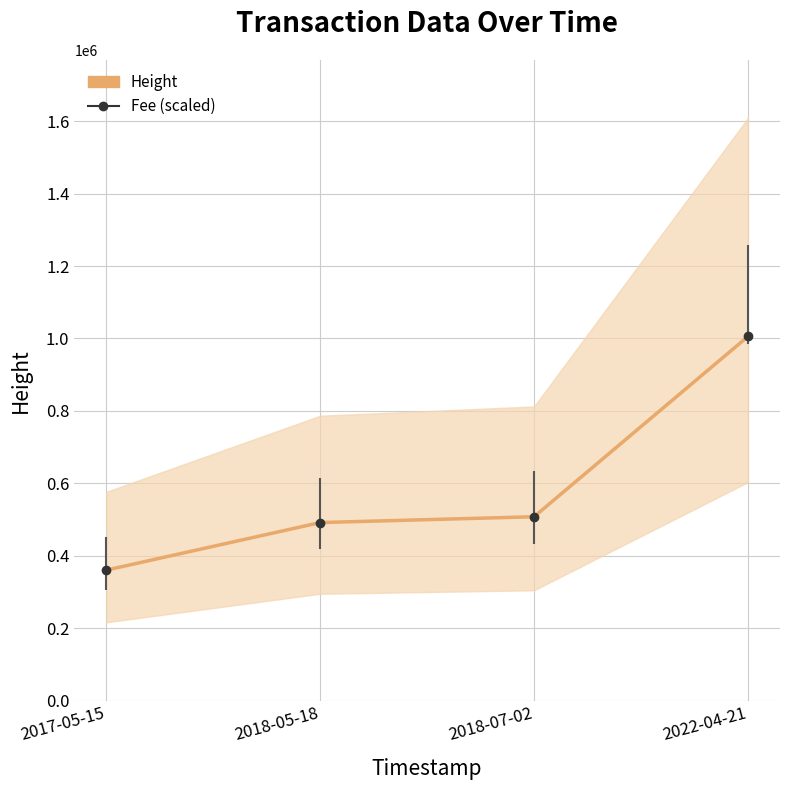

List the labels in order of value, largest first.

2022-04-21, 2018-07-02, 2018-05-18, 2017-05-15